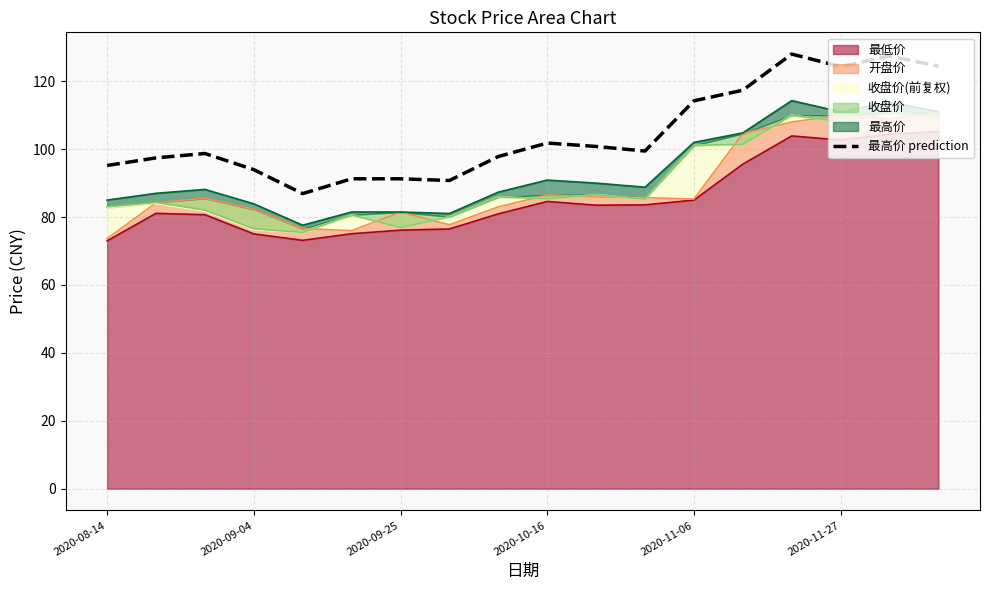

What is the change in value from 2020-11-27 to 15?

+33.0